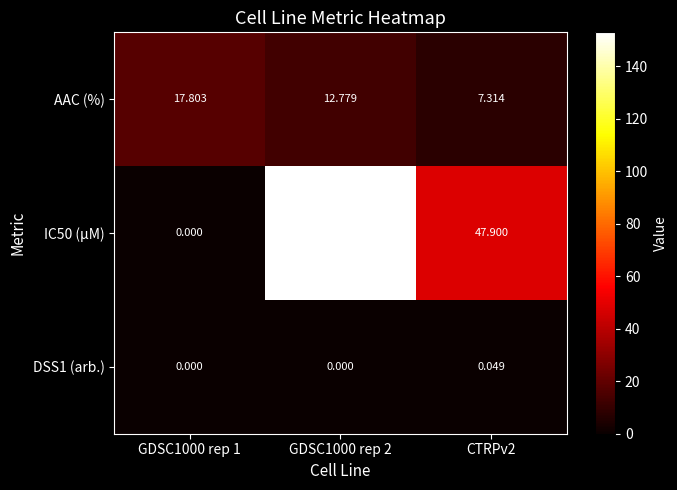

How many distinct data groups are displayed?

3